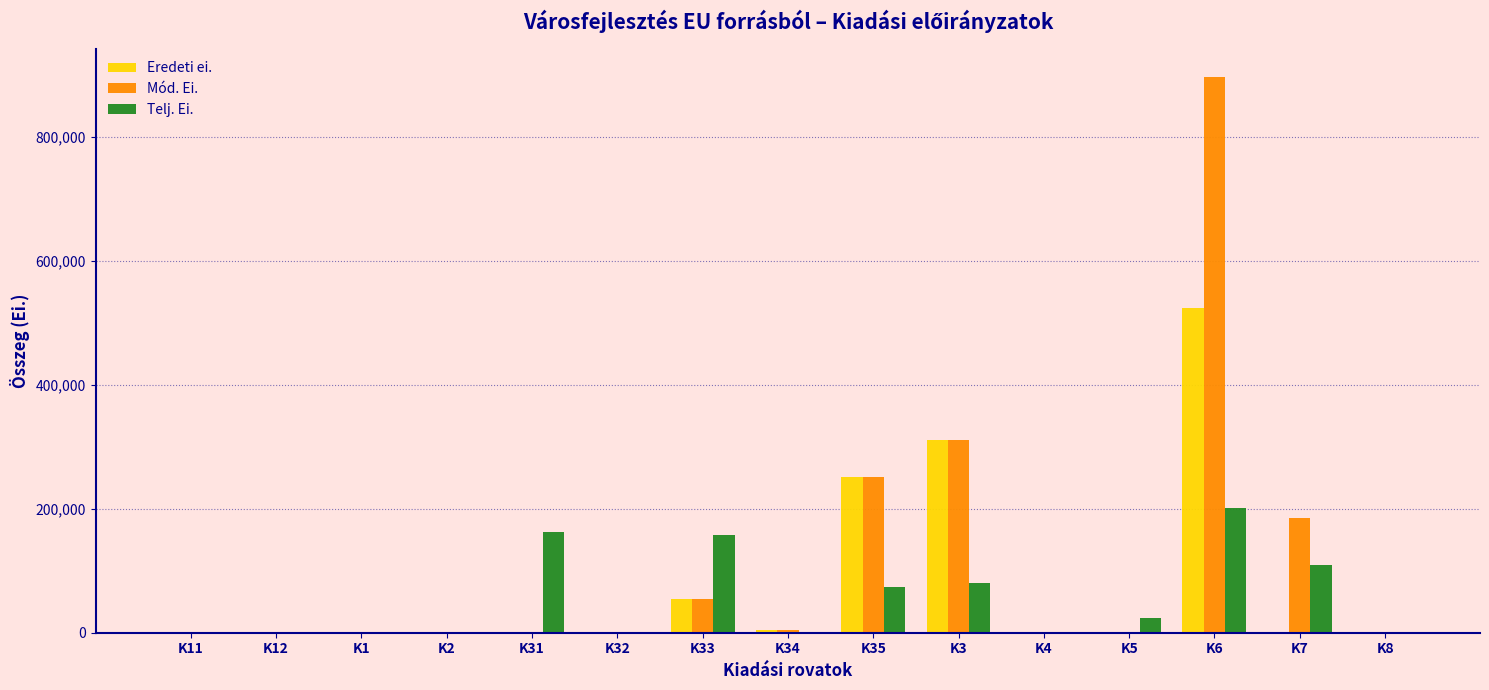

At which category is the sum across all series the highest?

K6